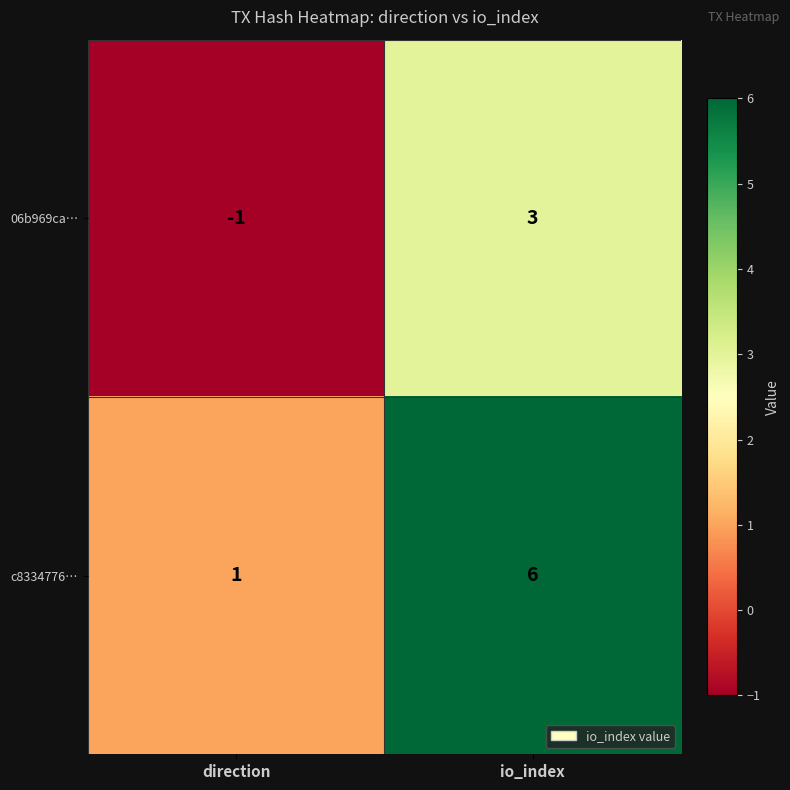

Which series changed the most between direction and io_index?

c8334776…